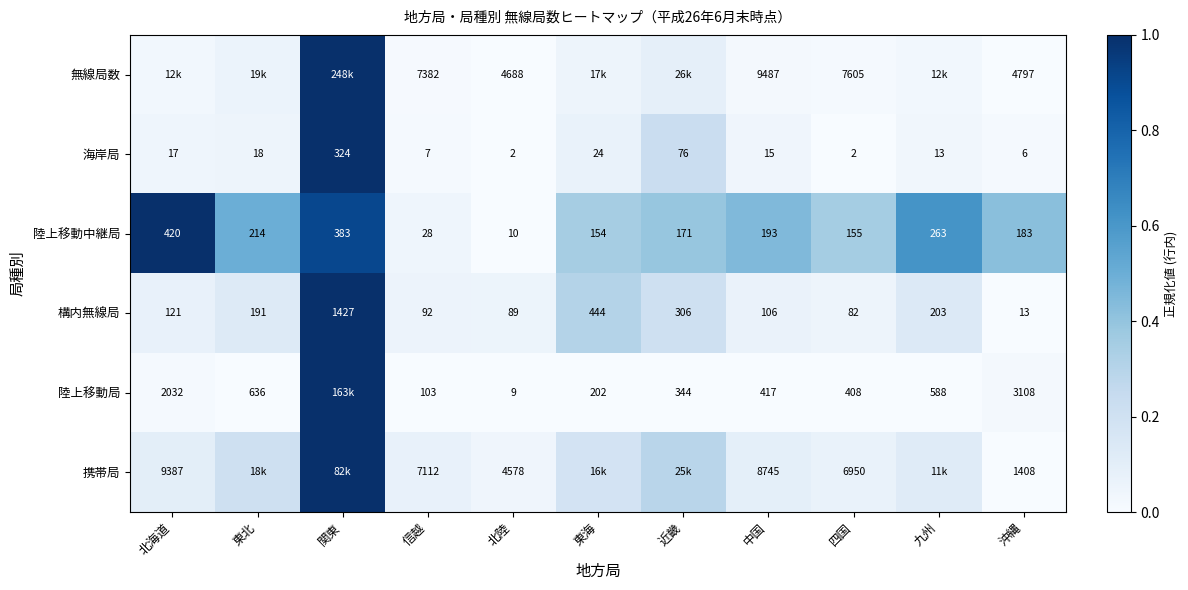

Which series changed the most between 北陸 and 四国?

無線局数